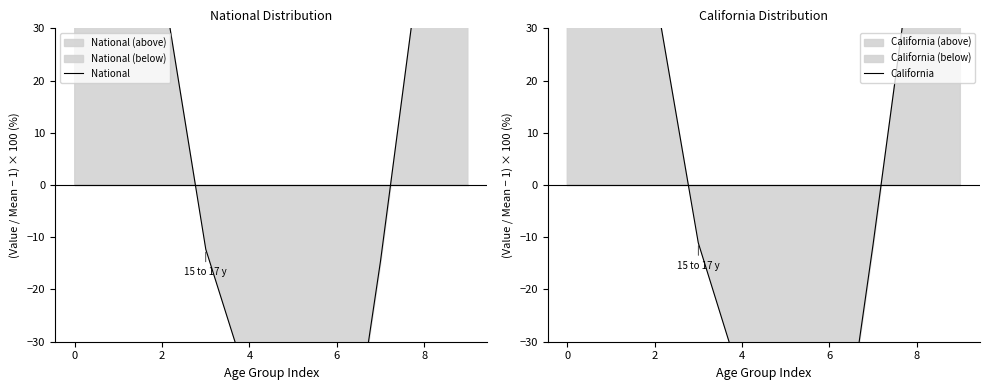

What is the difference between the second highest and minimum values in the National series?

115.5